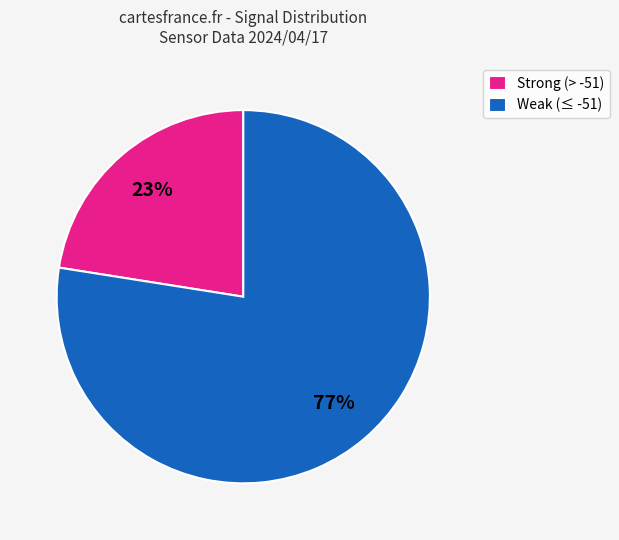

How many segments does this pie chart have?

2